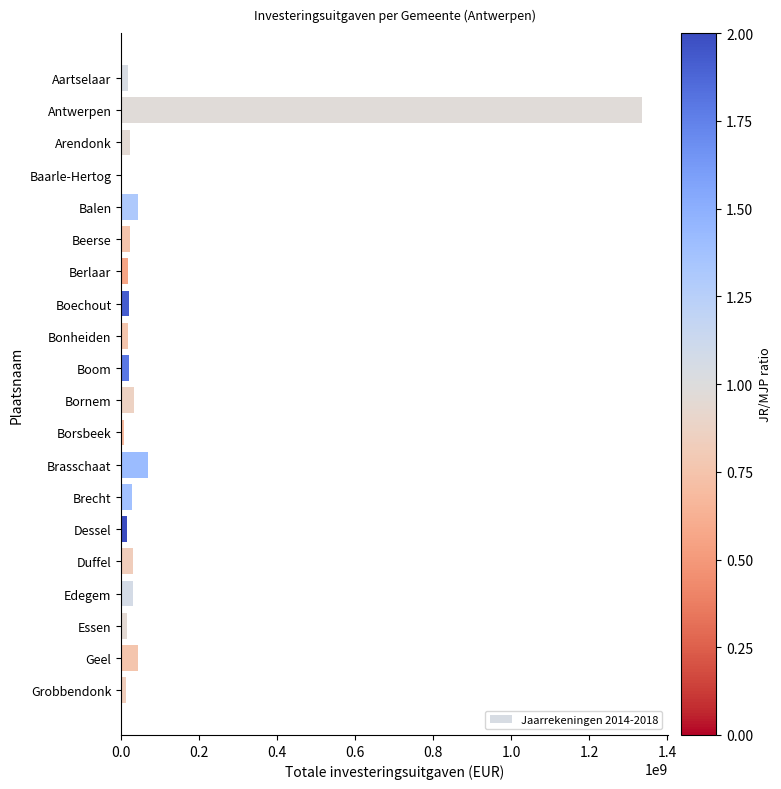

How many values exceed 21116523?

10